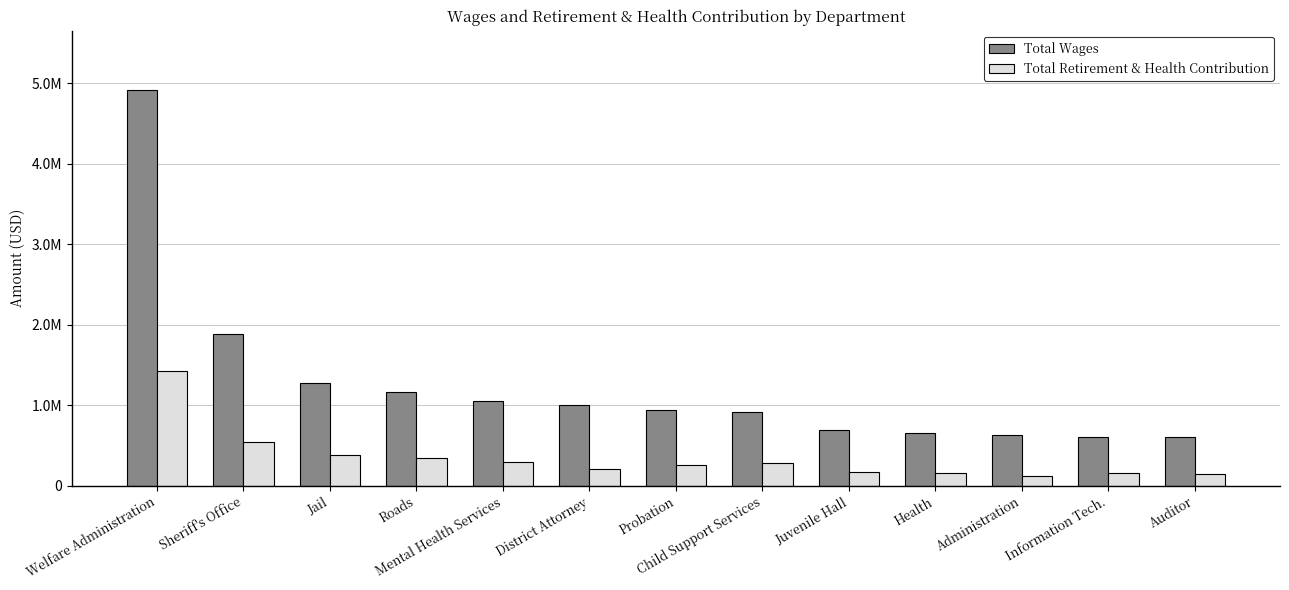

What is the difference between the Total Retirement & Health Contribution values at Child Support Services and District Attorney?

73430